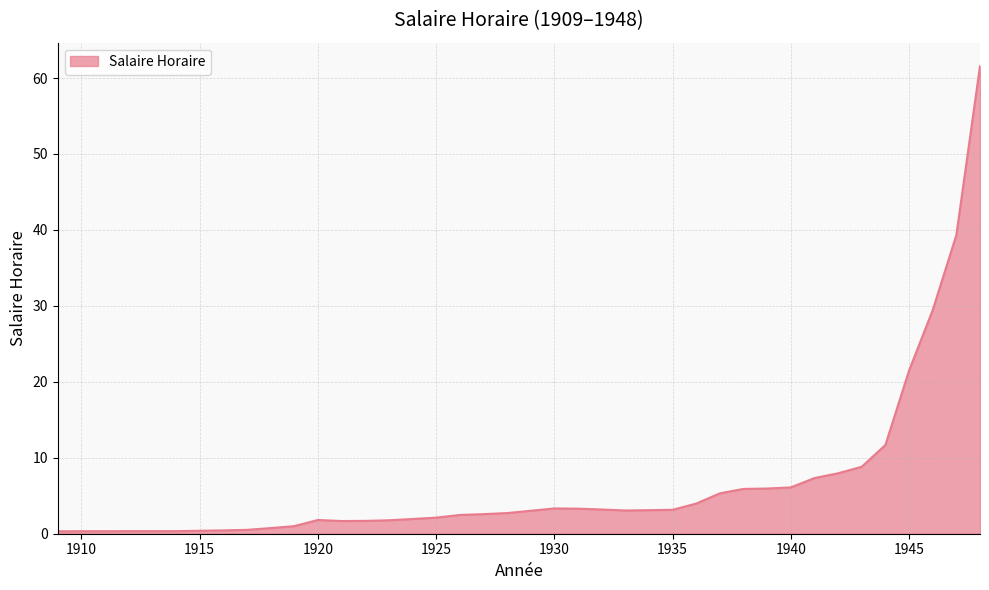

What is the difference between the maximum and minimum values?

61.3